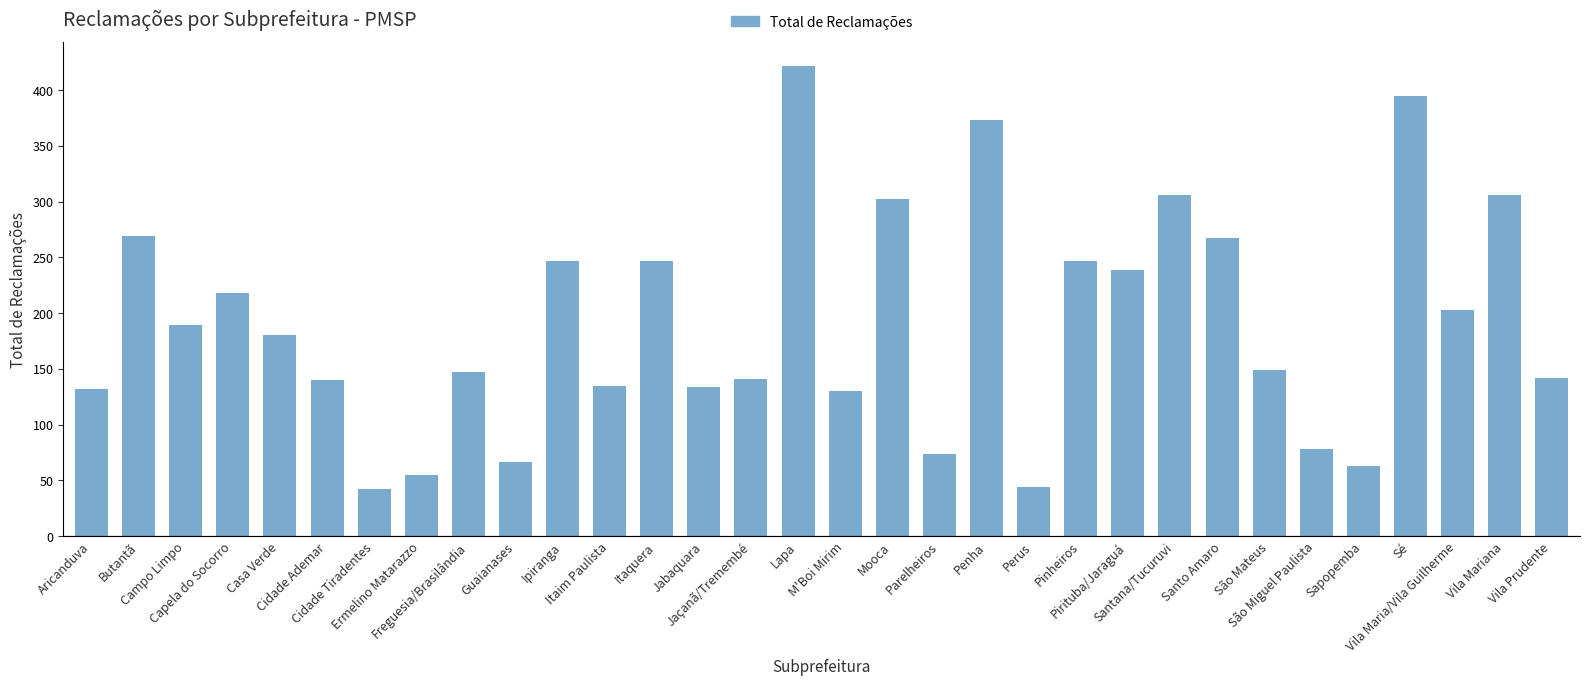

What is the sum of all values?

6082